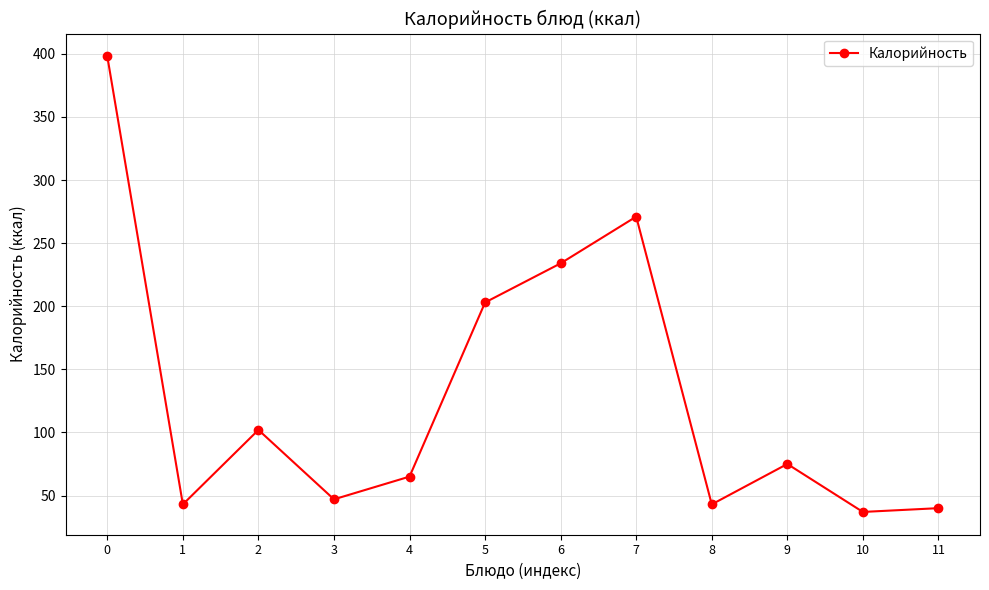

How many series are shown in this chart?

1